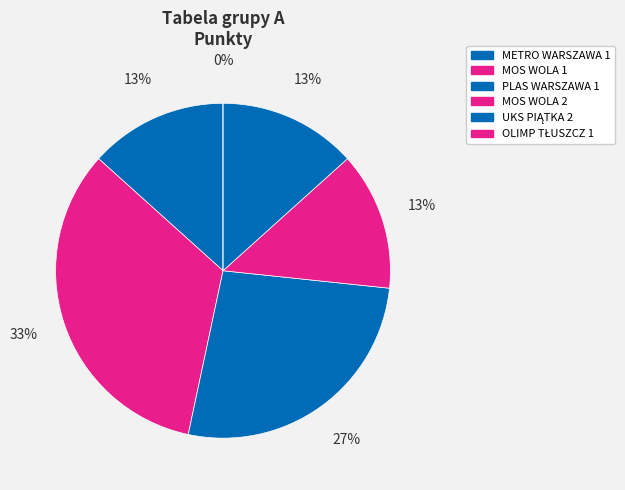

Count the number of slices in the pie.

6